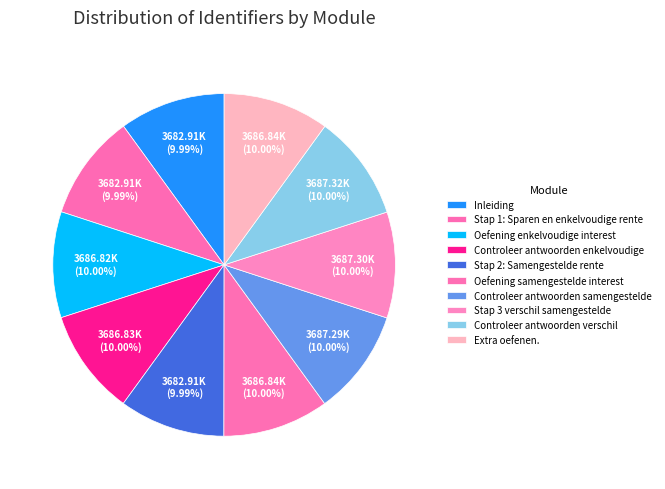

To the nearest percent, what is the average slice percentage?

10%